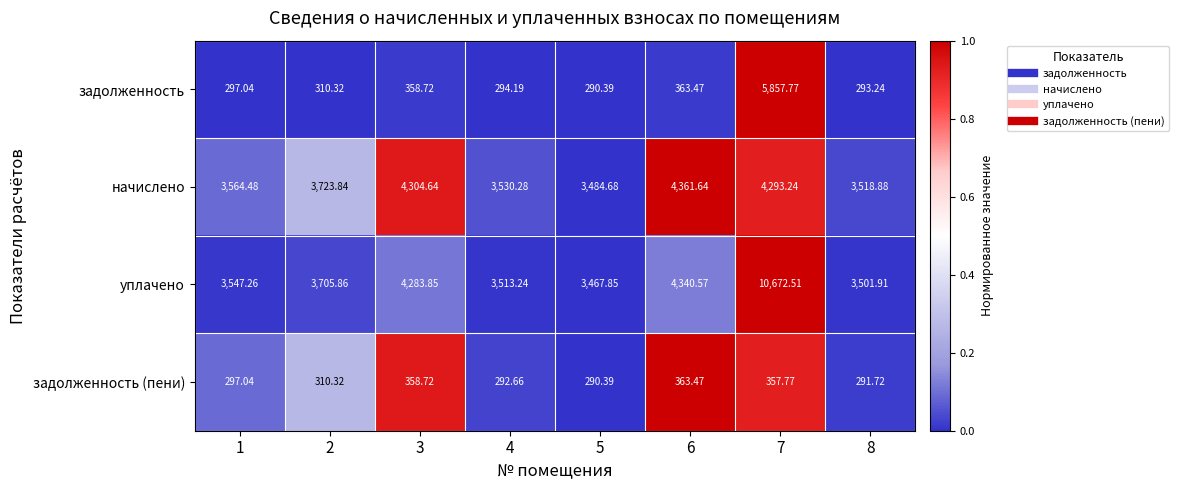

Which series has the largest total across all categories?

уплачено